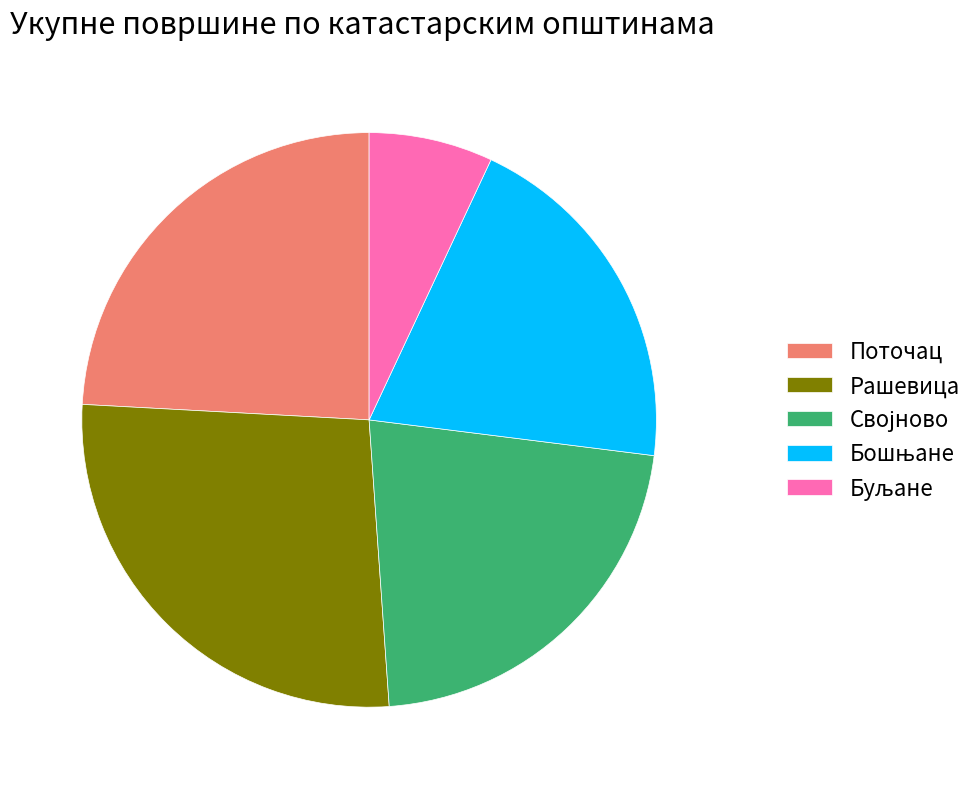

Which slice is the largest?

Рашевица